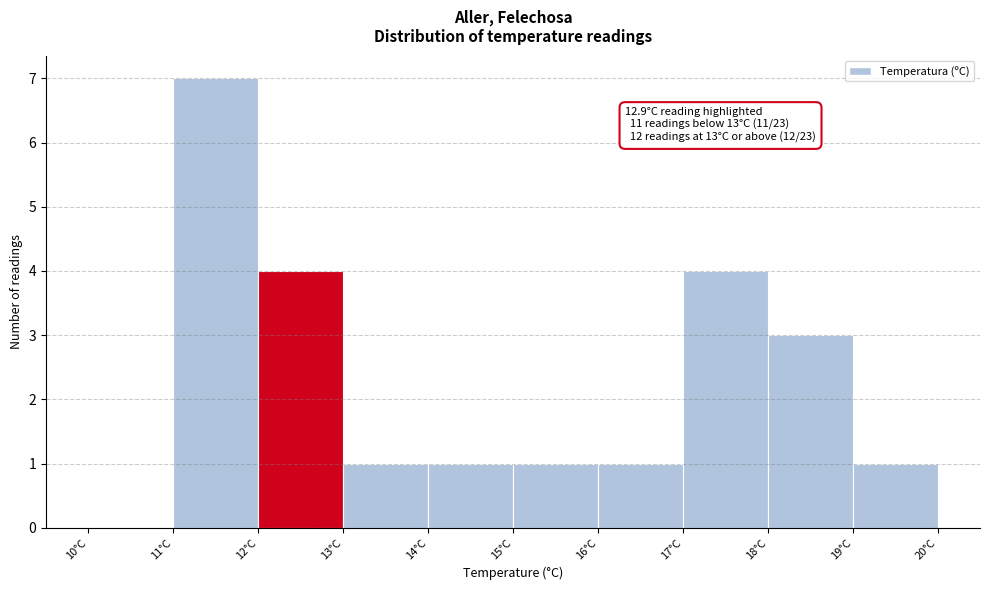

Over which range of the x-axis is the bar tallest?

11 to 12